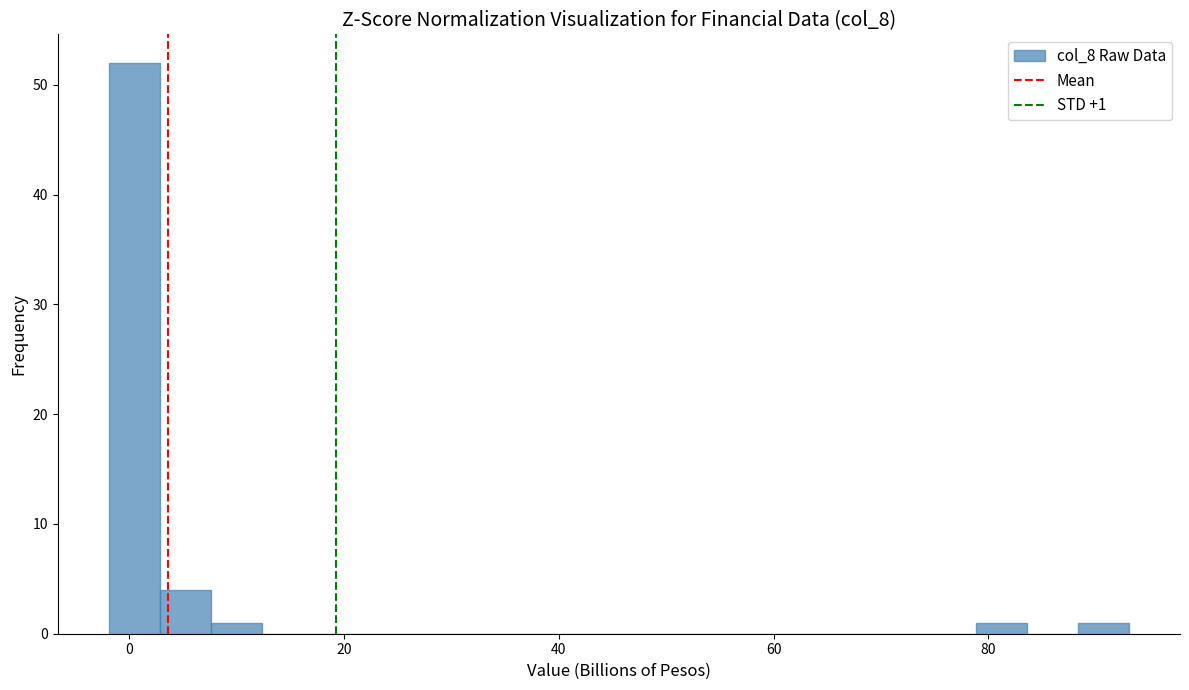

Around what value on the x-axis is the tallest bar? Give the approximate position of its centre, as read against the axis.

0